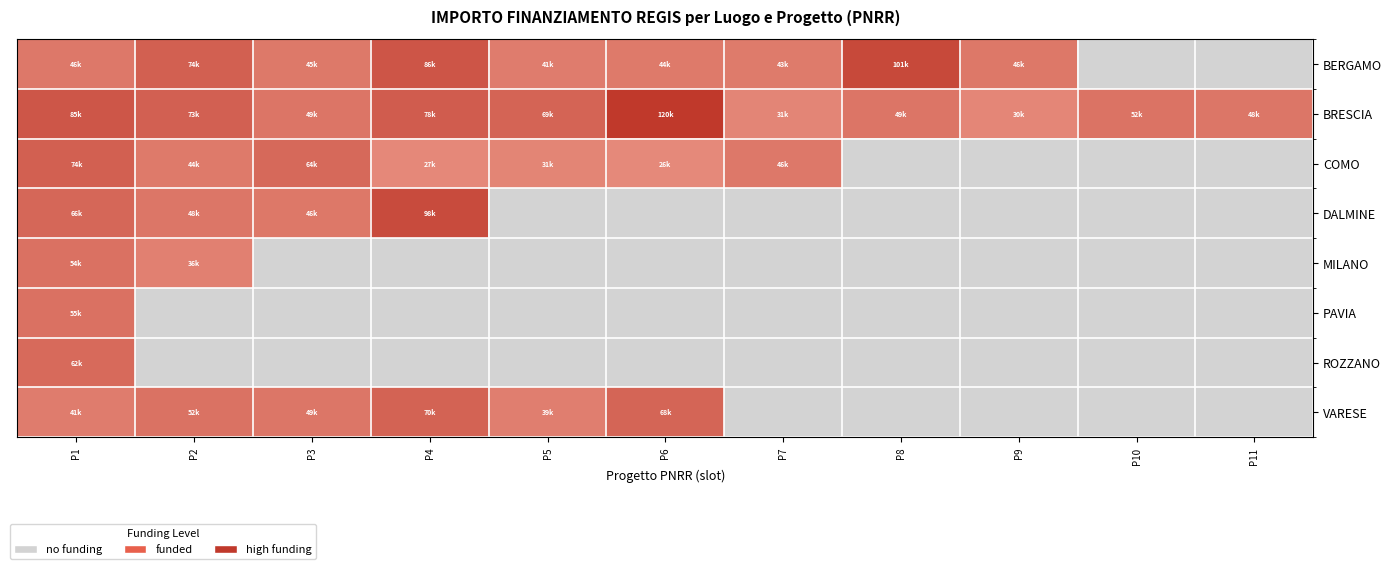

Which label corresponds to the smallest value in the chart?

P6